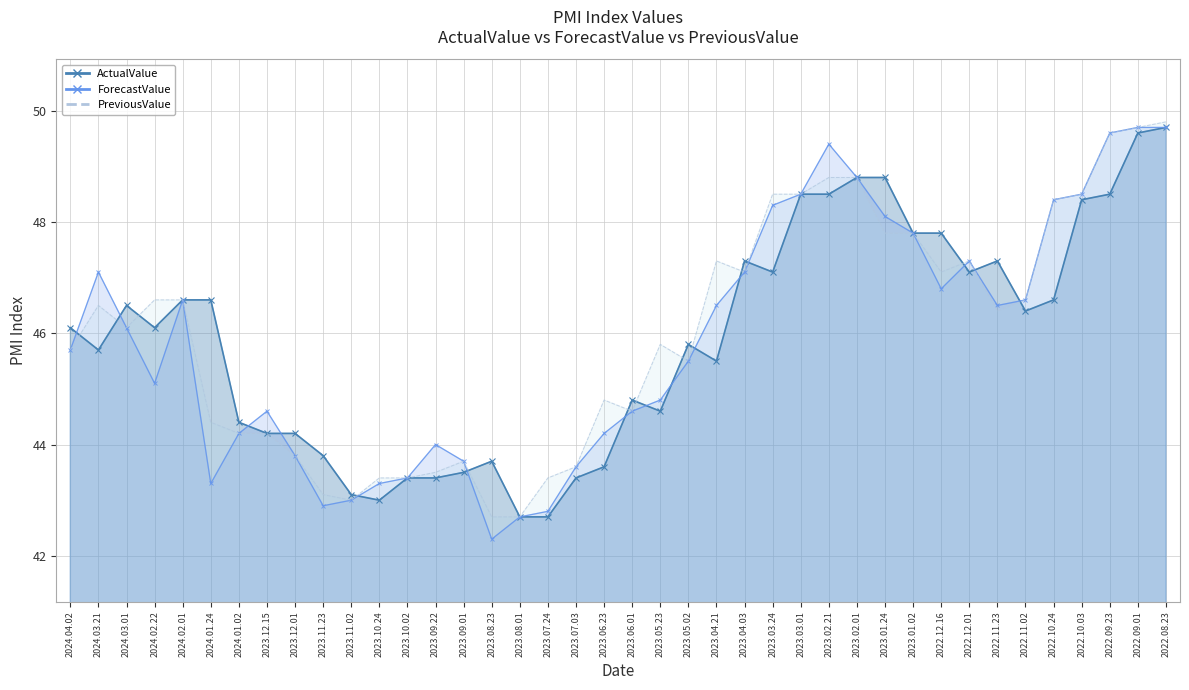

What is the value of the ForecastValue point at the 37th from the left?

48.5